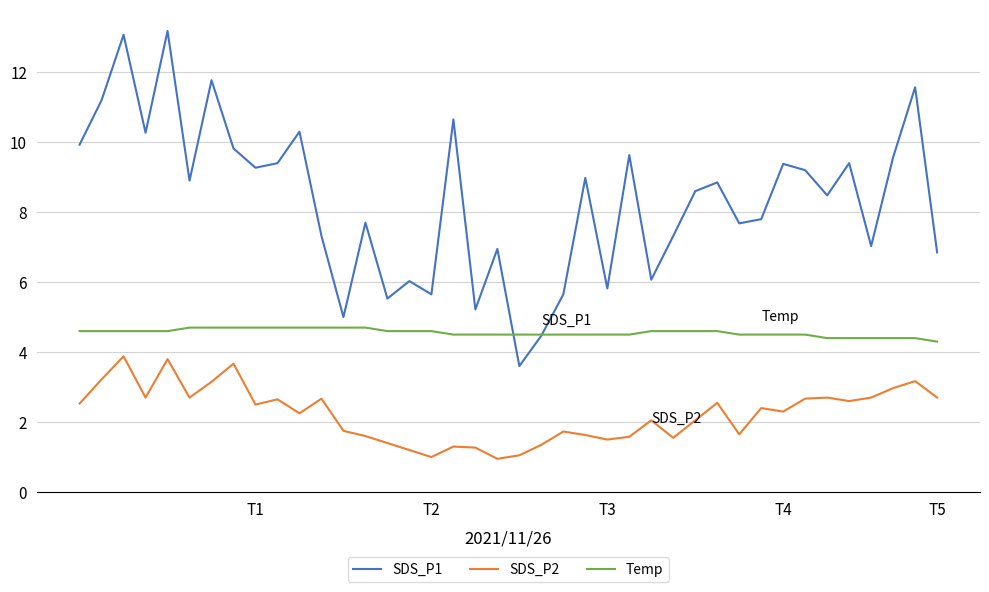

True or false: Temp and SDS_P2 intersect in this chart.

False